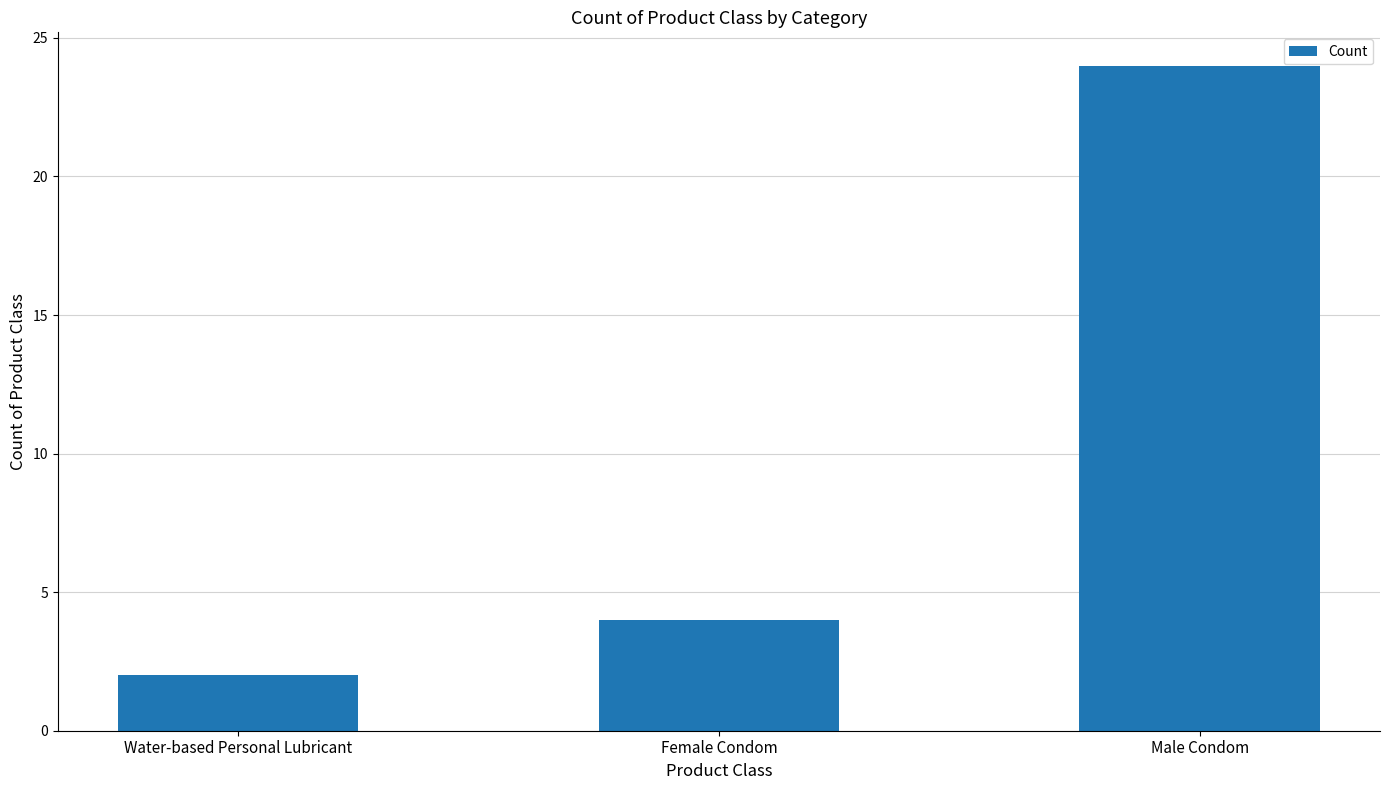

List the labels in order of value, smallest first.

Water-based Personal Lubricant, Female Condom, Male Condom